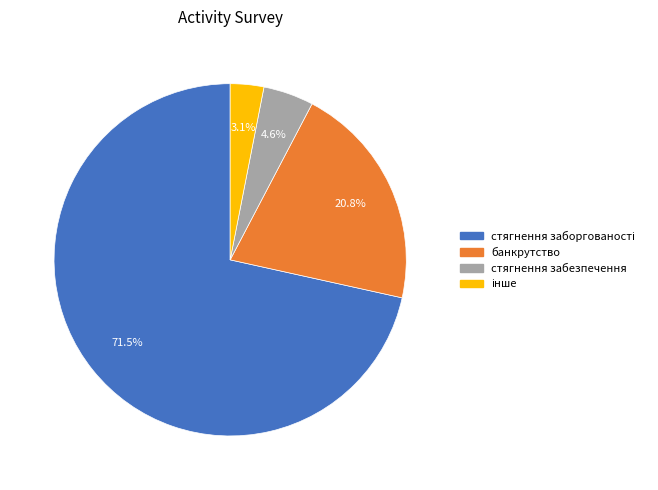

To the nearest percent, what is the average slice percentage?

25%